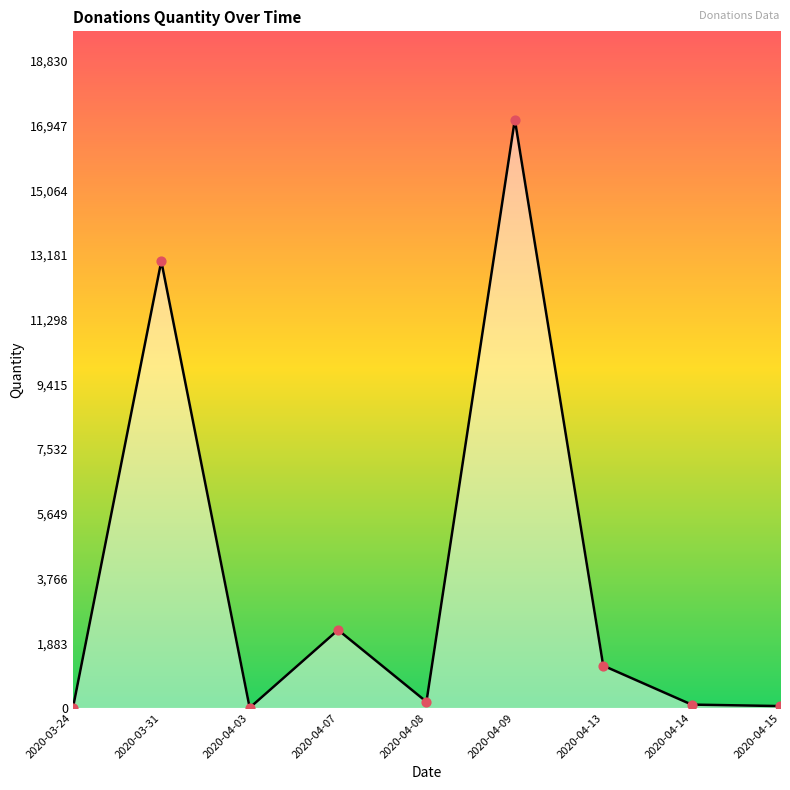

Between 2020-03-31 and 2020-04-13, which is larger?

2020-03-31